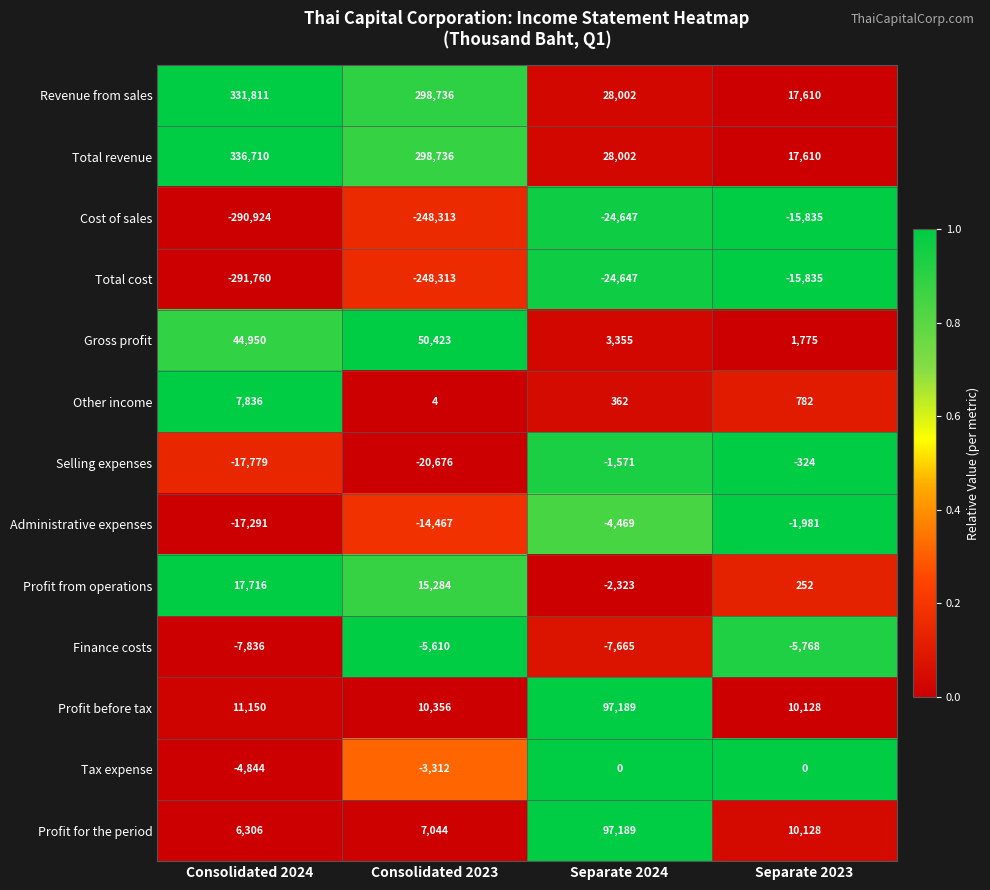

What is the lowest value of the Gross profit series?

1775